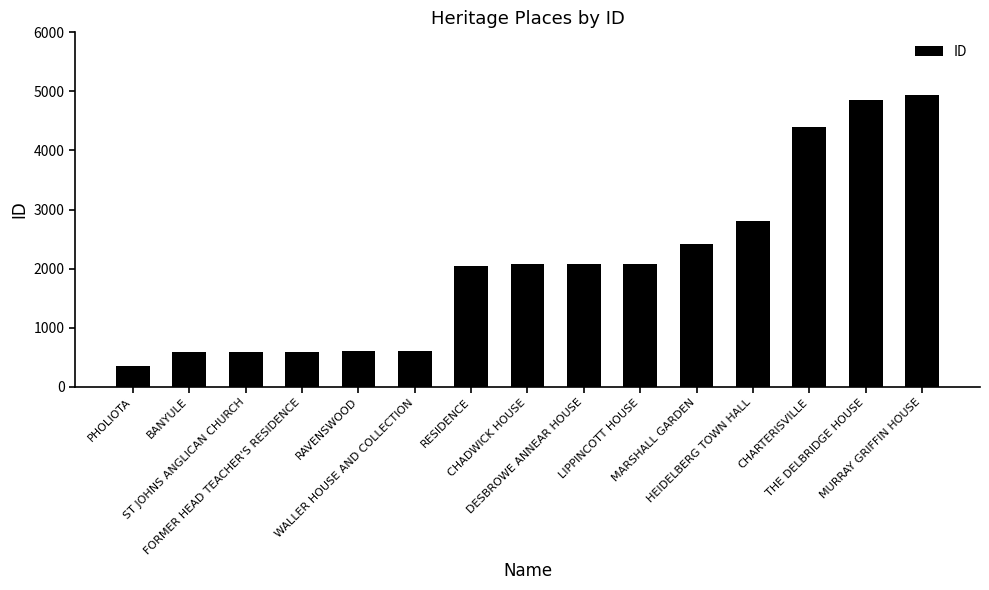

How many bars are there in total?

15